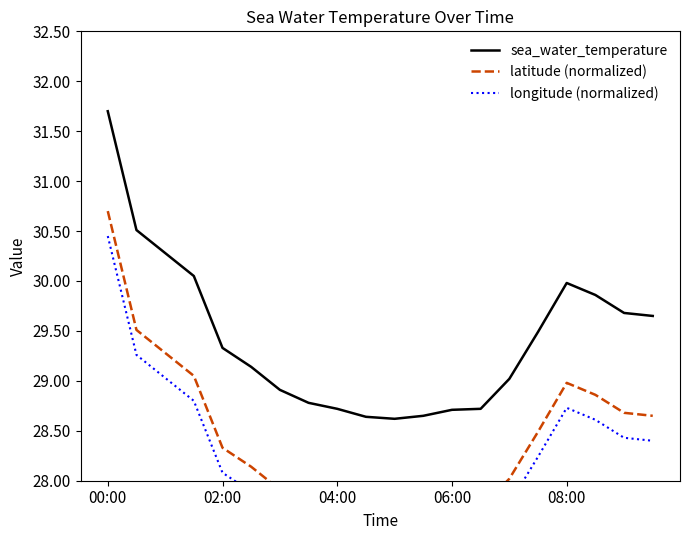

Is the value of sea_water_temperature at 6 greater than the value of longitude (normalized) at 6?

Yes